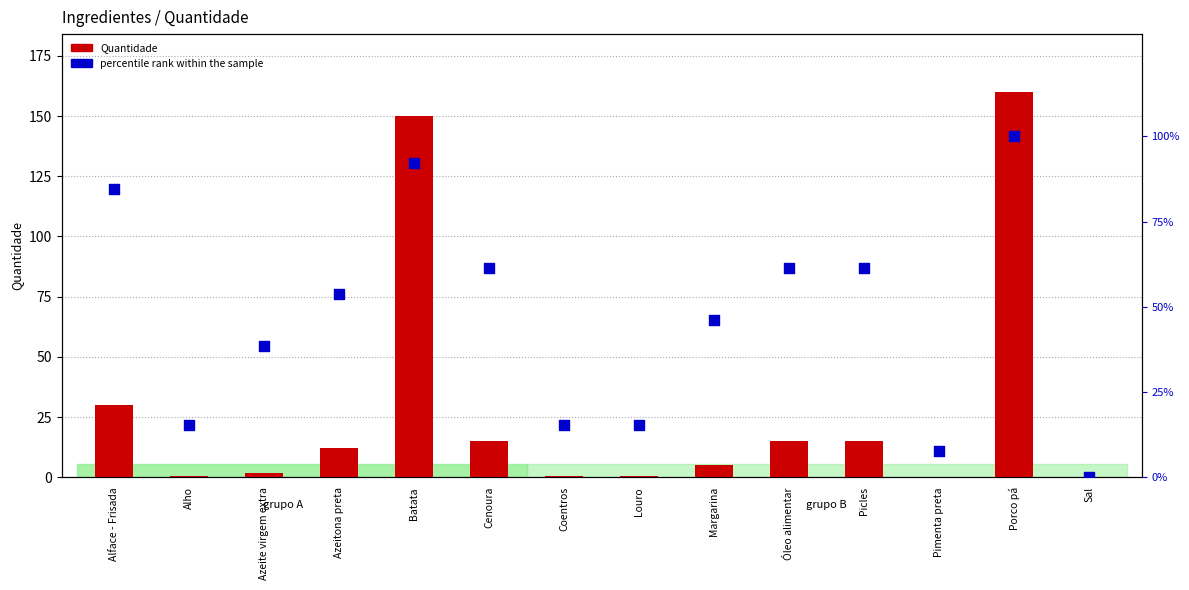

At how many categories does at least one series exceed 19?

9